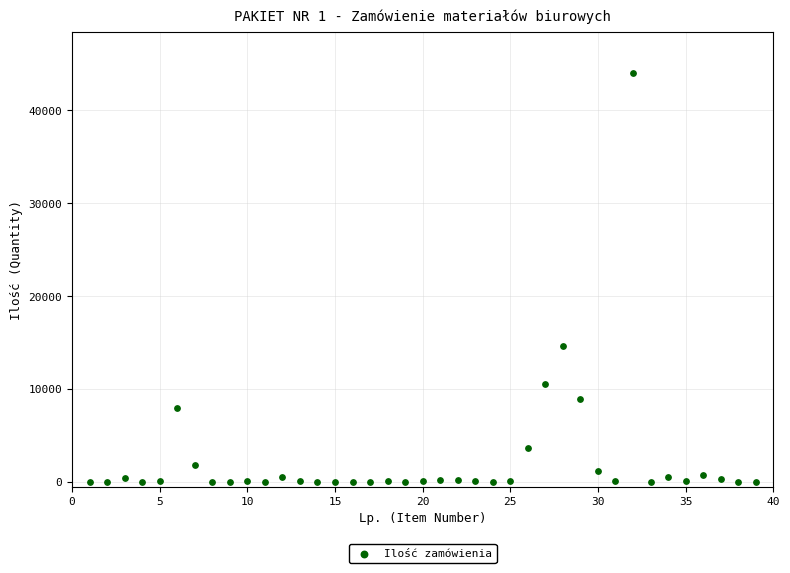

What is the range of X values (max minus min)?

38